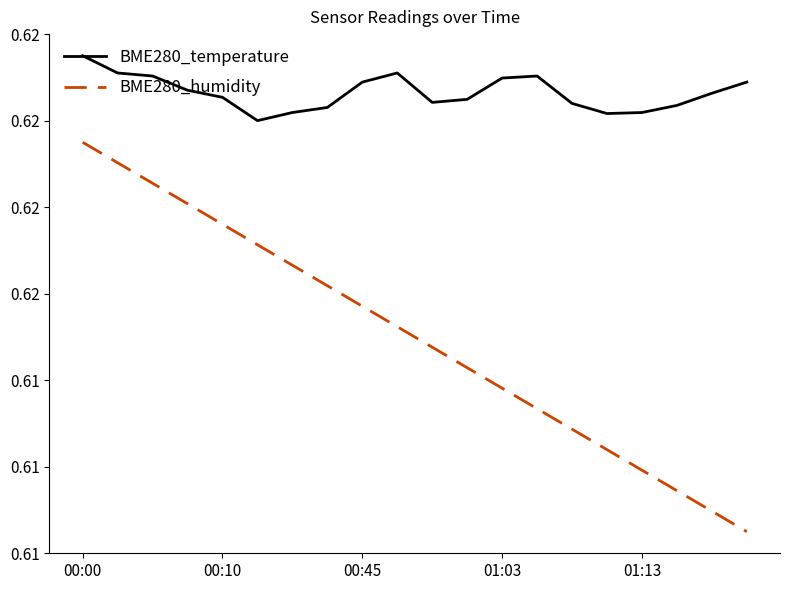

Does the chart display data point markers on the line(s)?

No